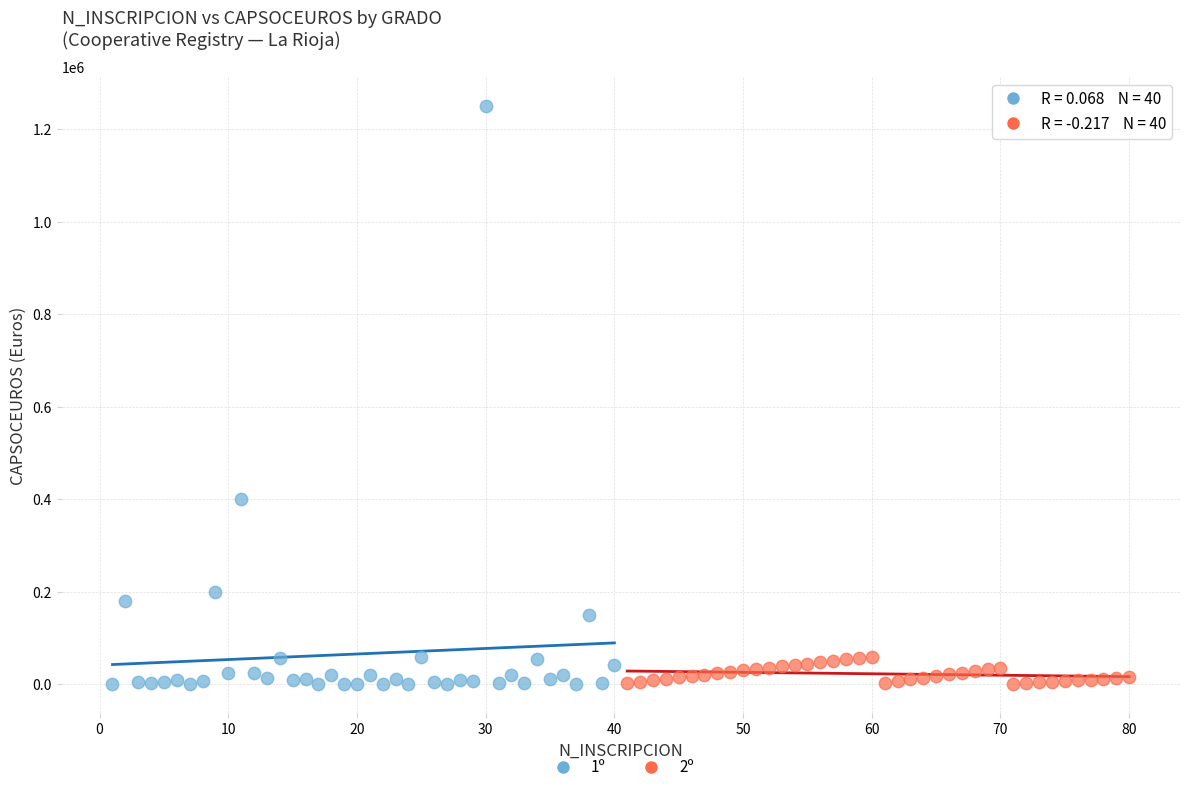

Which series has the largest Y range (max minus min)?

1º